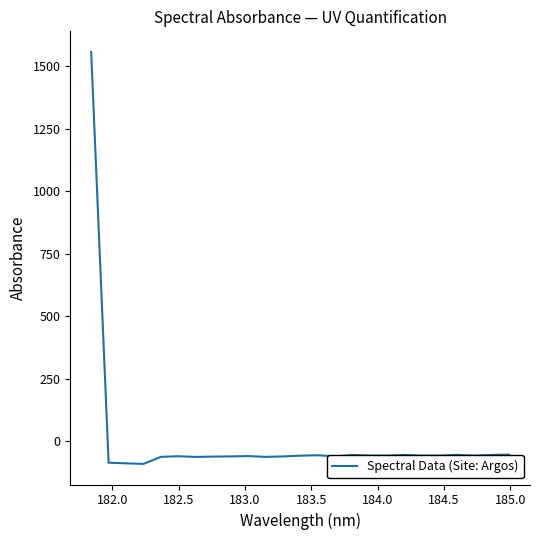

What is the difference between the maximum and minimum values?

1646.1